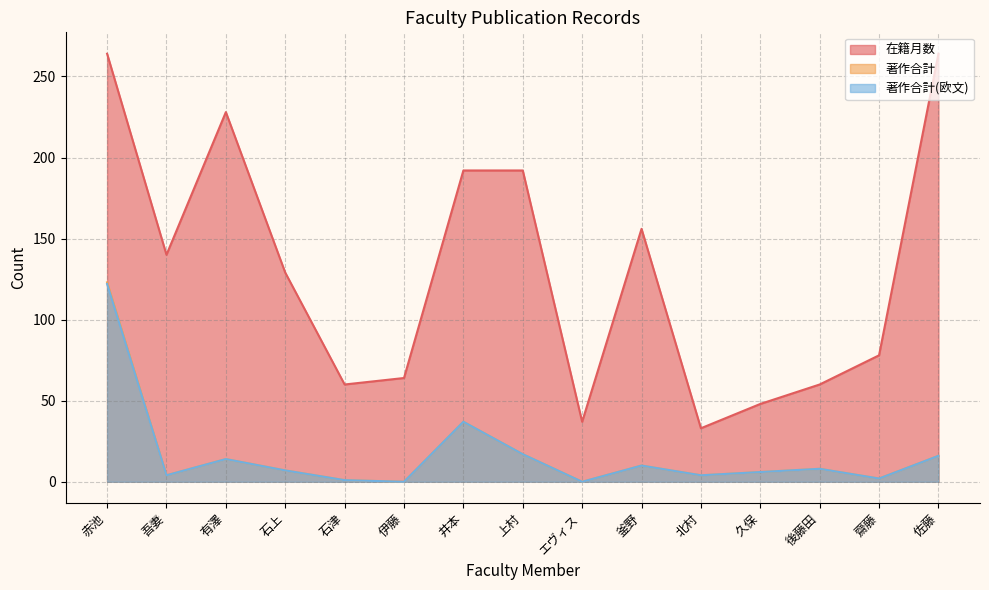

List the labels in order of 著作合計(欧文) value, smallest first.

伊藤, エヴィス, 石津, 齋藤, 吾妻, 北村, 久保, 石上, 後藤田, 釜野, 有澤, 佐藤, 上村, 井本, 赤池